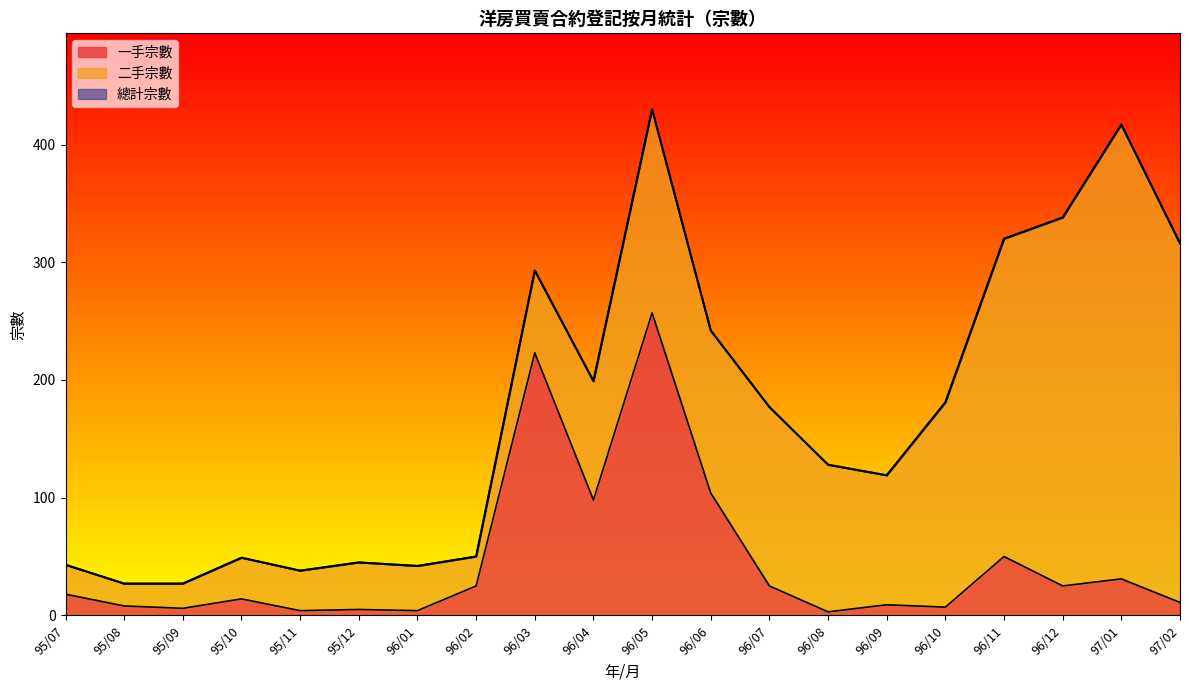

What is the sum of all 總計宗數 values?

3481